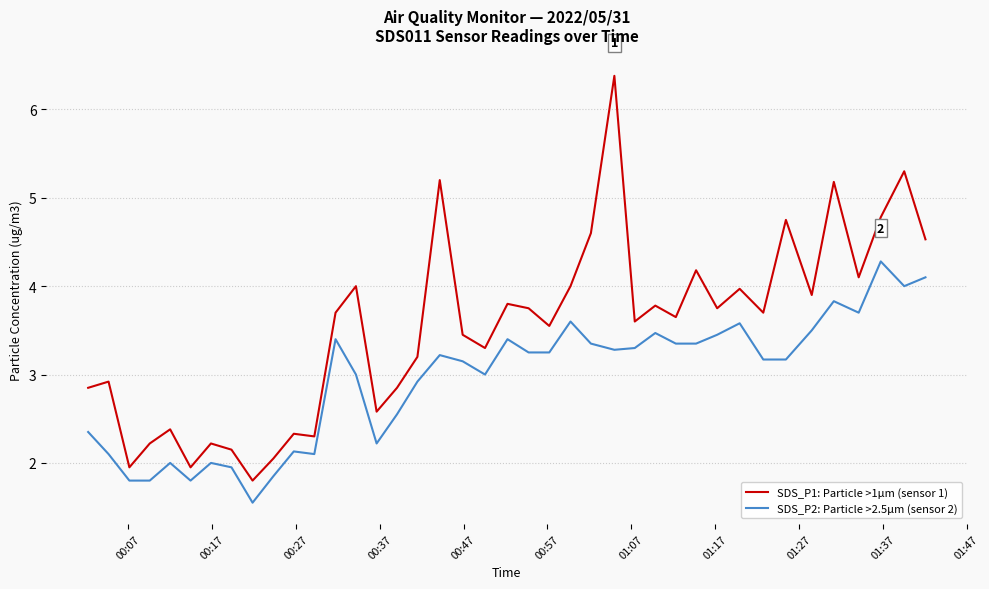

What is the difference between the maximum and minimum values in the SDS_P1: Particle >1µm (sensor 1) series?

4.6